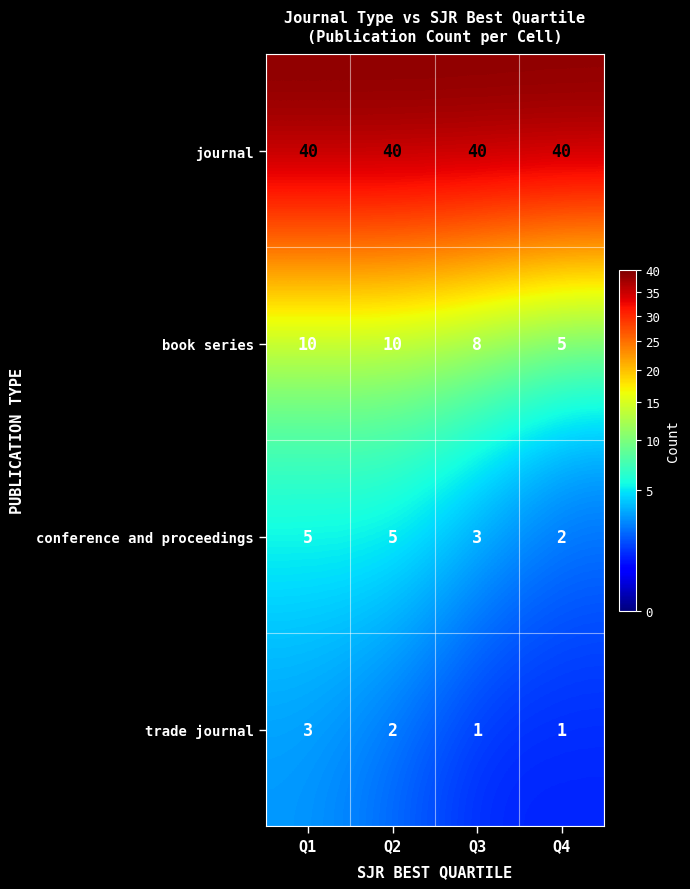

What is the spread (max minus min) of values at Q4?

39